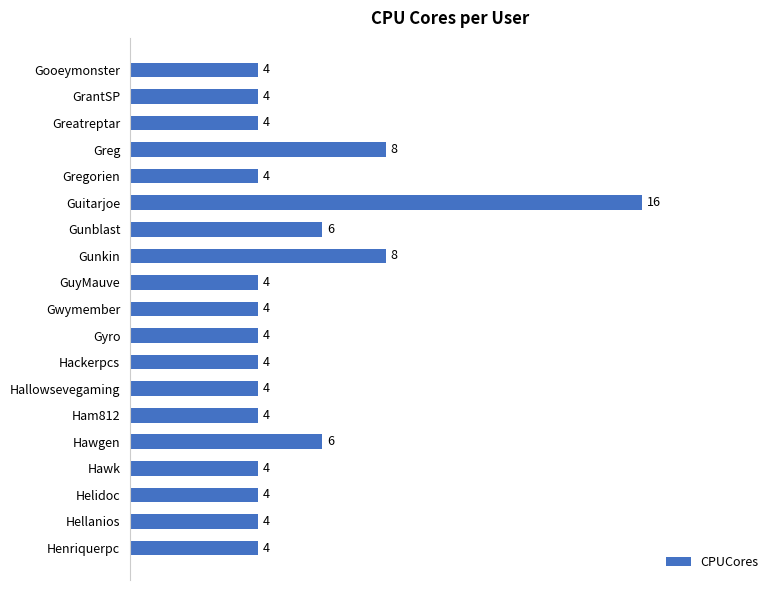

Approximately how many times larger is the value at Ham812 compared to Gunkin?

0.5